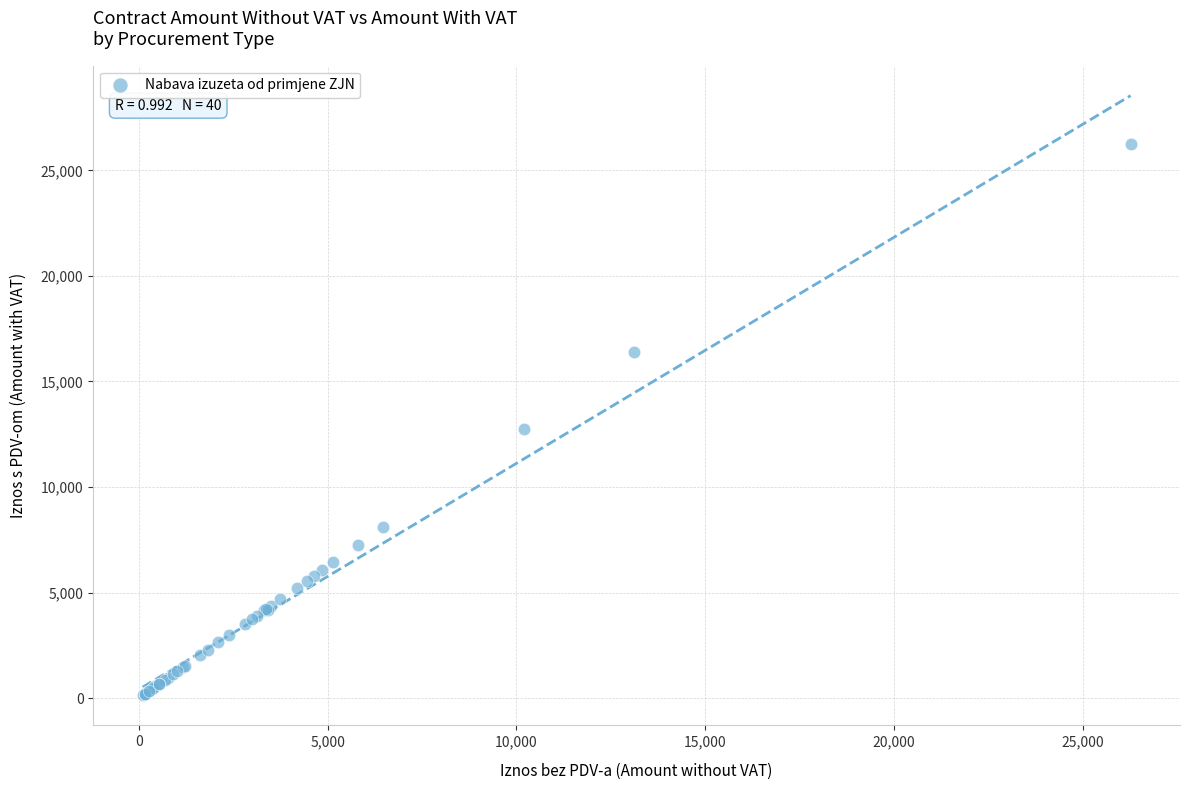

What Y value in the scatter plot is closest to 13195?

12750.0